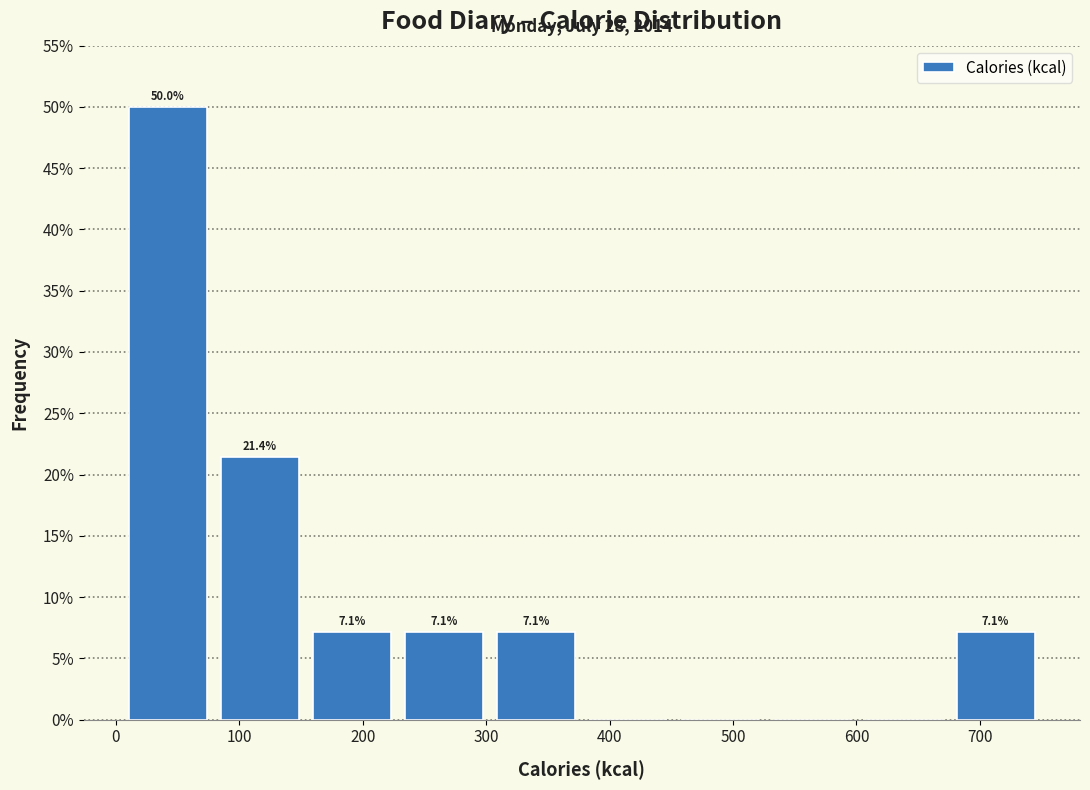

Which range on the x-axis has the tallest bar?

10 to 80